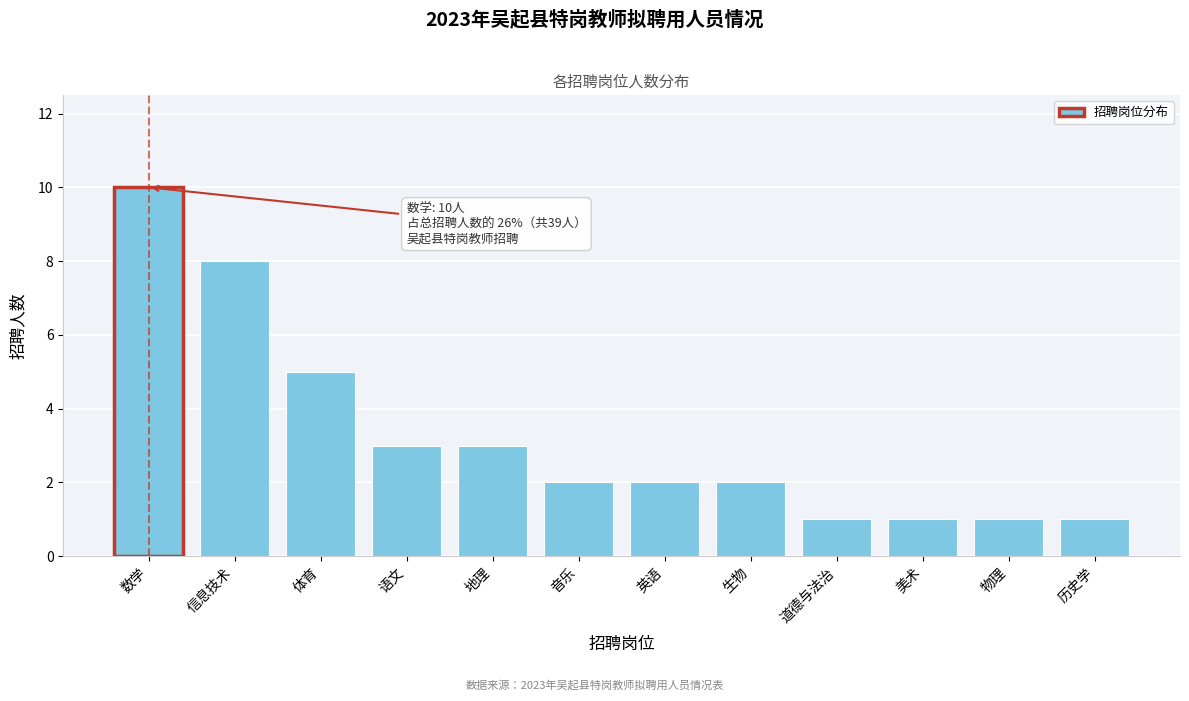

Reading left to right, list all the values displayed in this chart.

数学=10	信息技术=8	体育=5	语文=3	地理=3	音乐=2	英语=2	生物=2	道德与法治=1	美术=1	物理=1	历史学=1